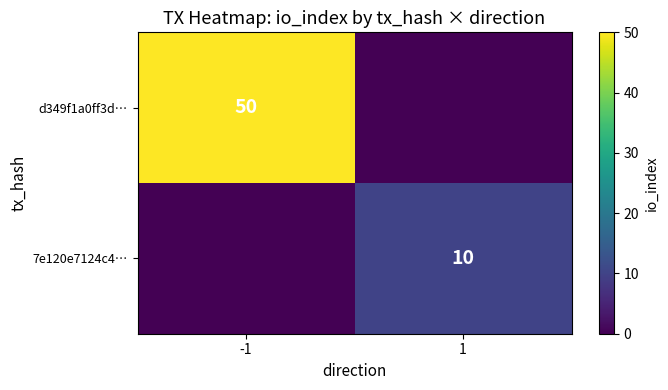

Is it true that d349f1a0ff3d… equals 29 at -1?

False